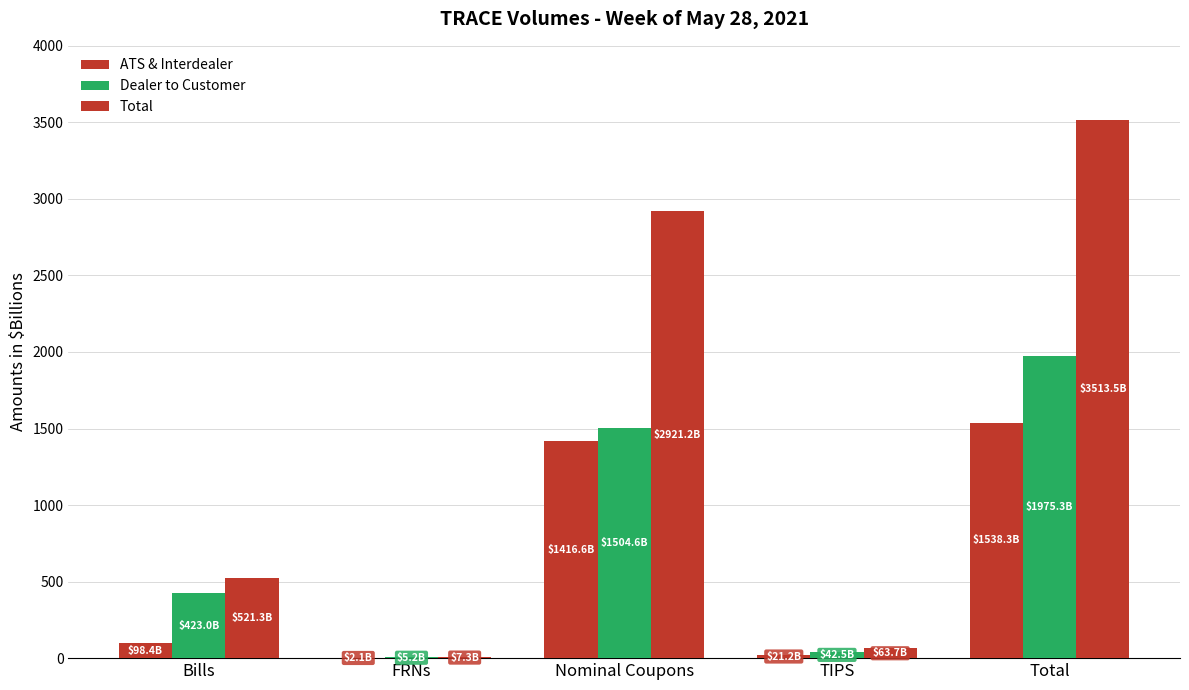

How many groups of bars are there?

5